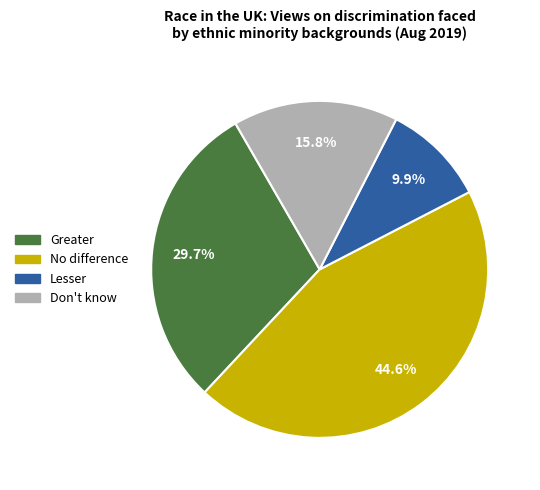

Count the number of slices in the pie.

4